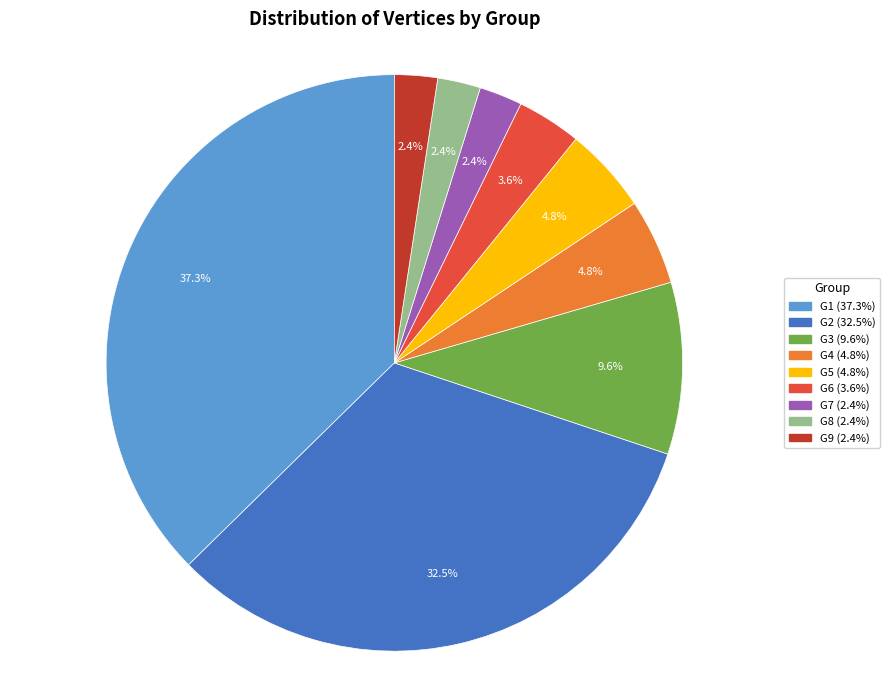

Does G5 account for over 50% of the chart?

No